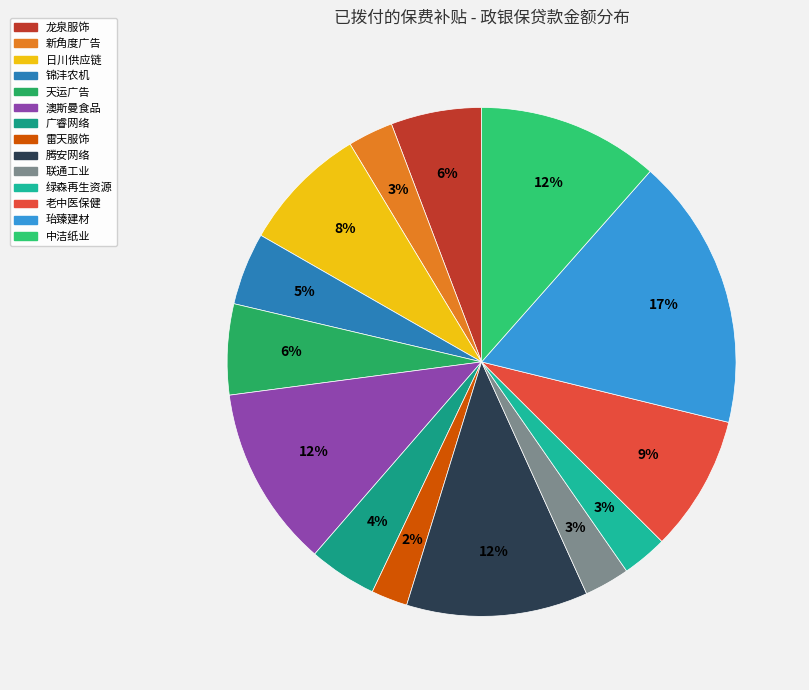

How many slices are in this pie chart?

14